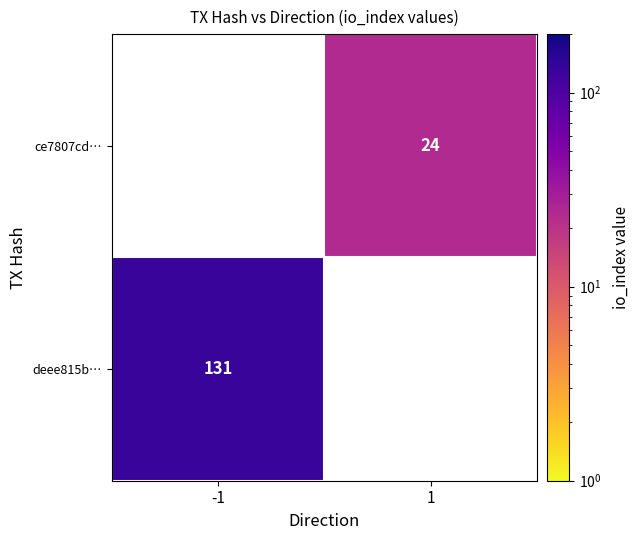

What is the greatest value displayed?

131.0